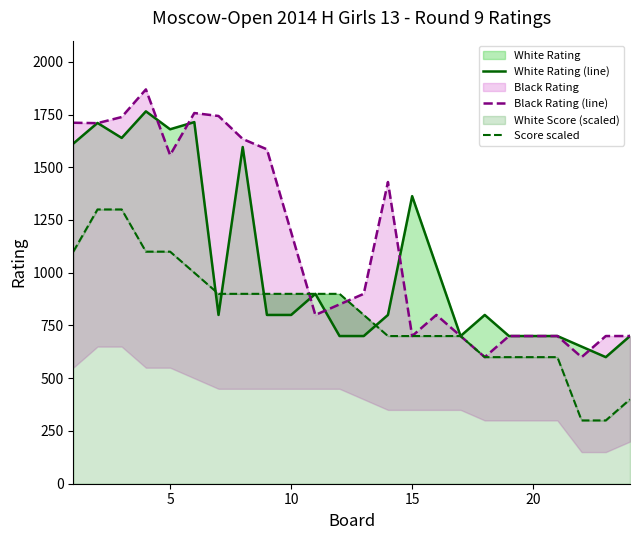

How many data points in Score scaled are less than 900?

12